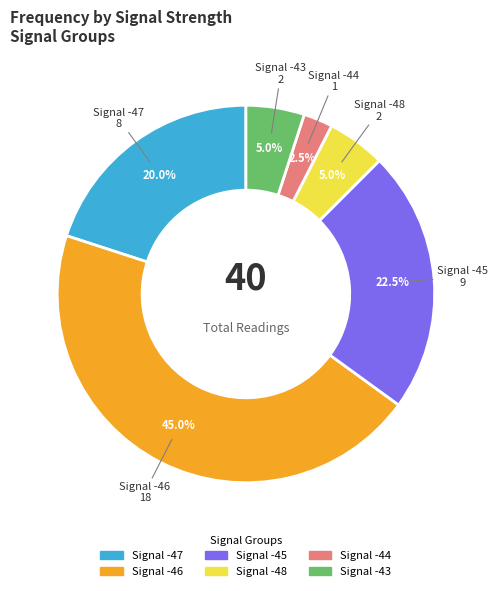

Does any single category account for the majority?

No